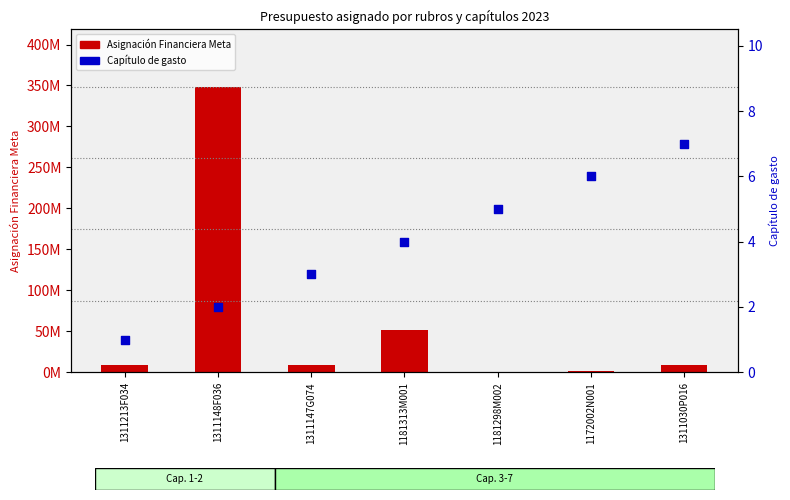

At which category is the sum across all series the highest?

1311148F036